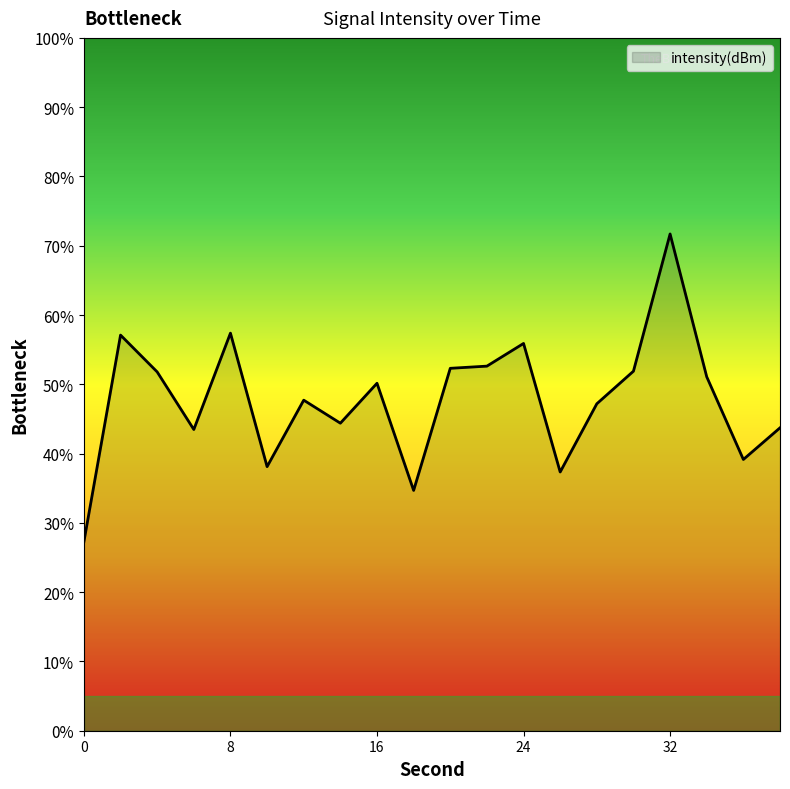

Count the number of data series in this chart.

1